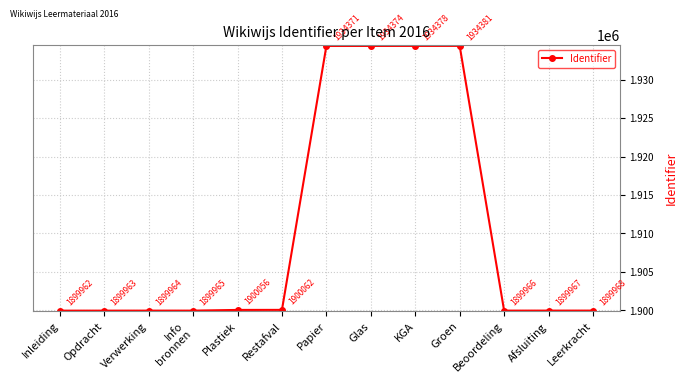

At which label does the data first exceed 1899968?

Plastiek